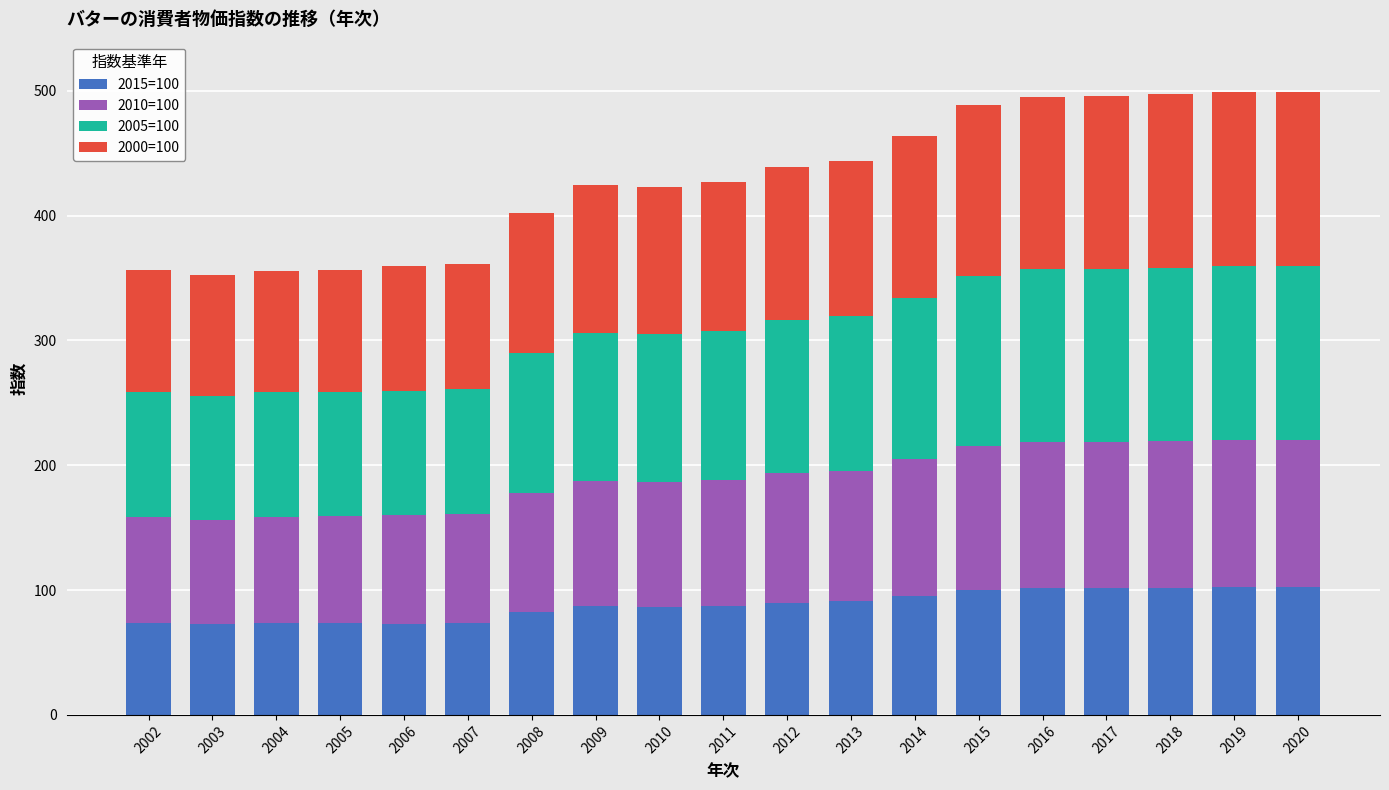

Is it true that 2015=100 equals 95.0 at 2014?

True